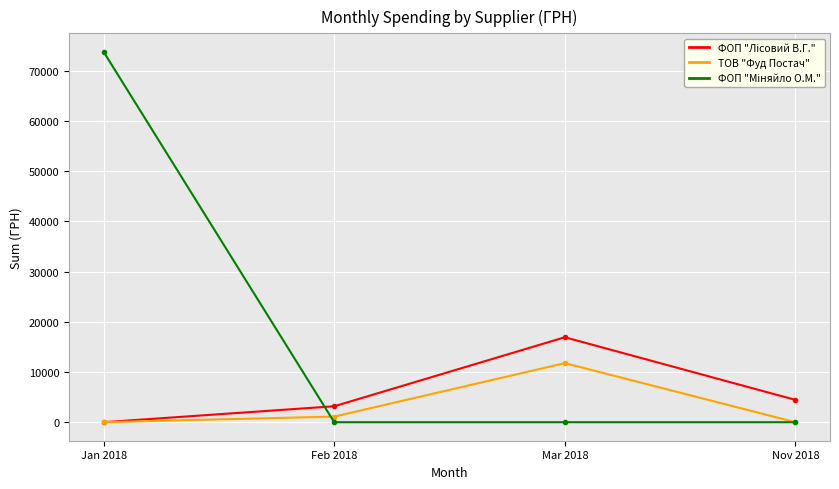

What is the difference between the highest and lowest values at Mar 2018?

16921.5